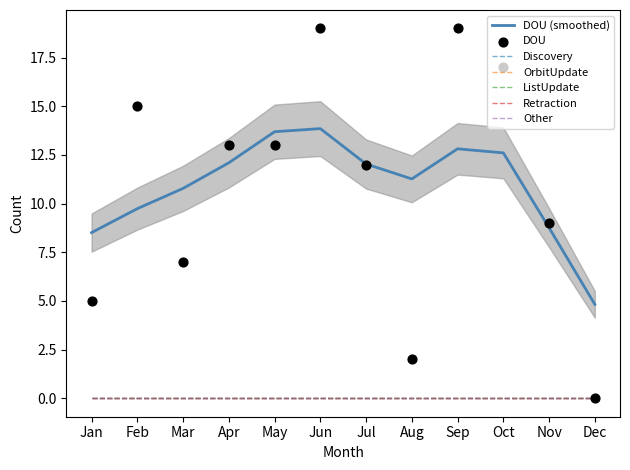

Which series contains the highest Y value?

DOU